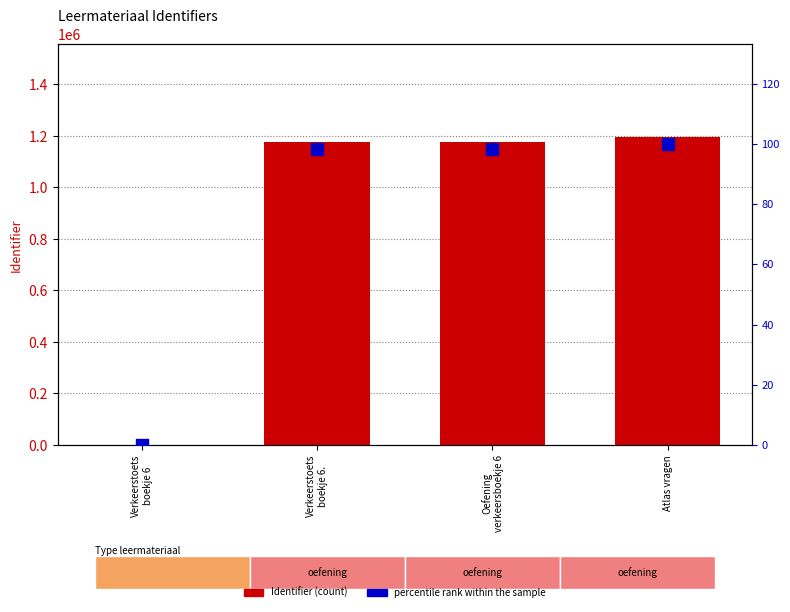

What are all the series names shown in the legend?

Identifier, percentile rank within the sample